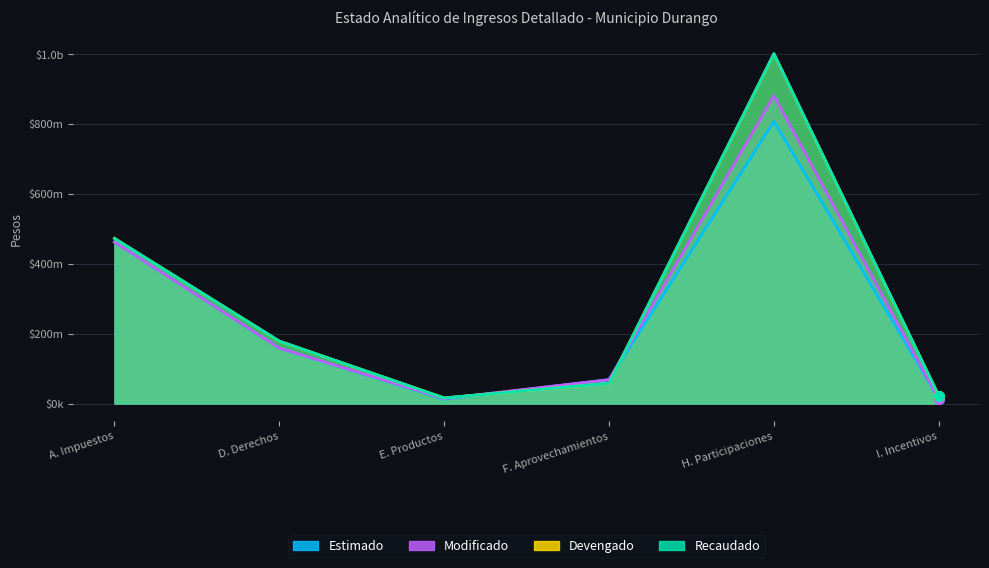

What is the sum of the Modificado values at F. Aprovechamientos and I. Incentivos?

80289563.0